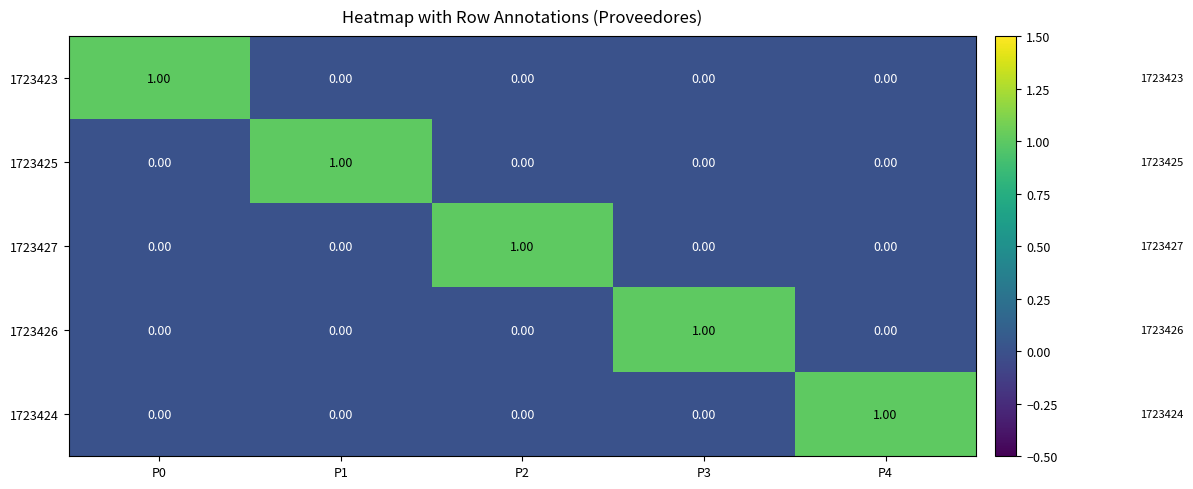

Is the value of 1723424 at P2 greater than the value of 1723423 at P0?

No